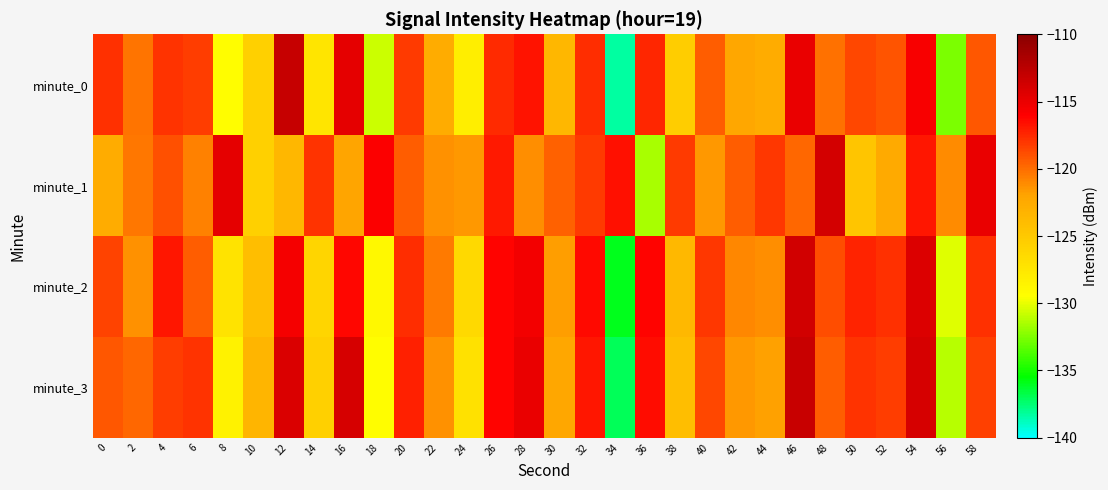

What is the spread (max minus min) of values at 0?

4.8